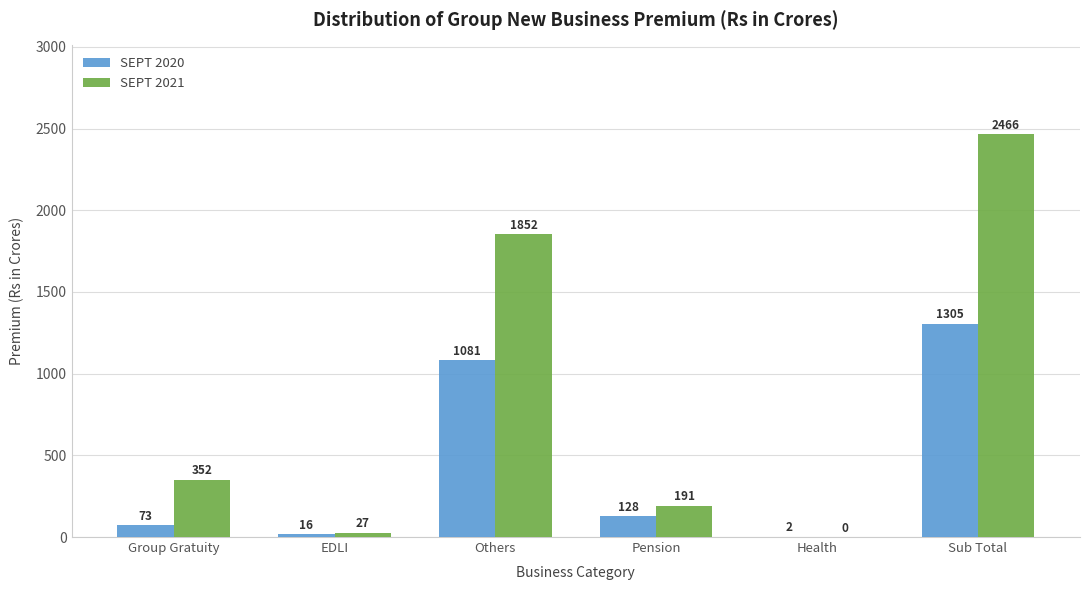

How many values in the SEPT 2021 series exceed 352?

3